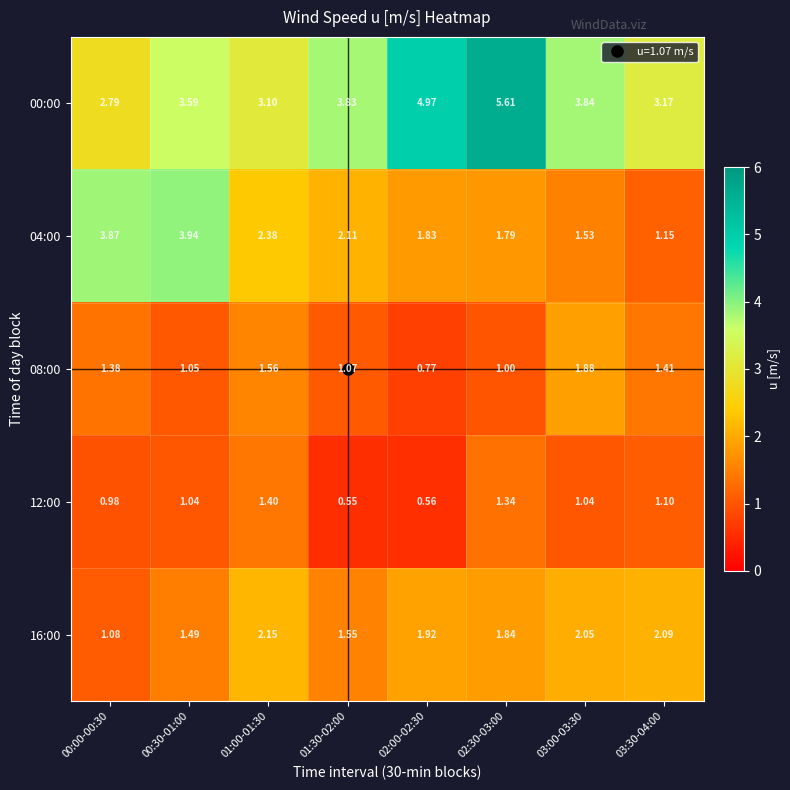

Is the value of 12:00 at 01:30-02:00 greater than the value of 00:00 at 03:00-03:30?

No